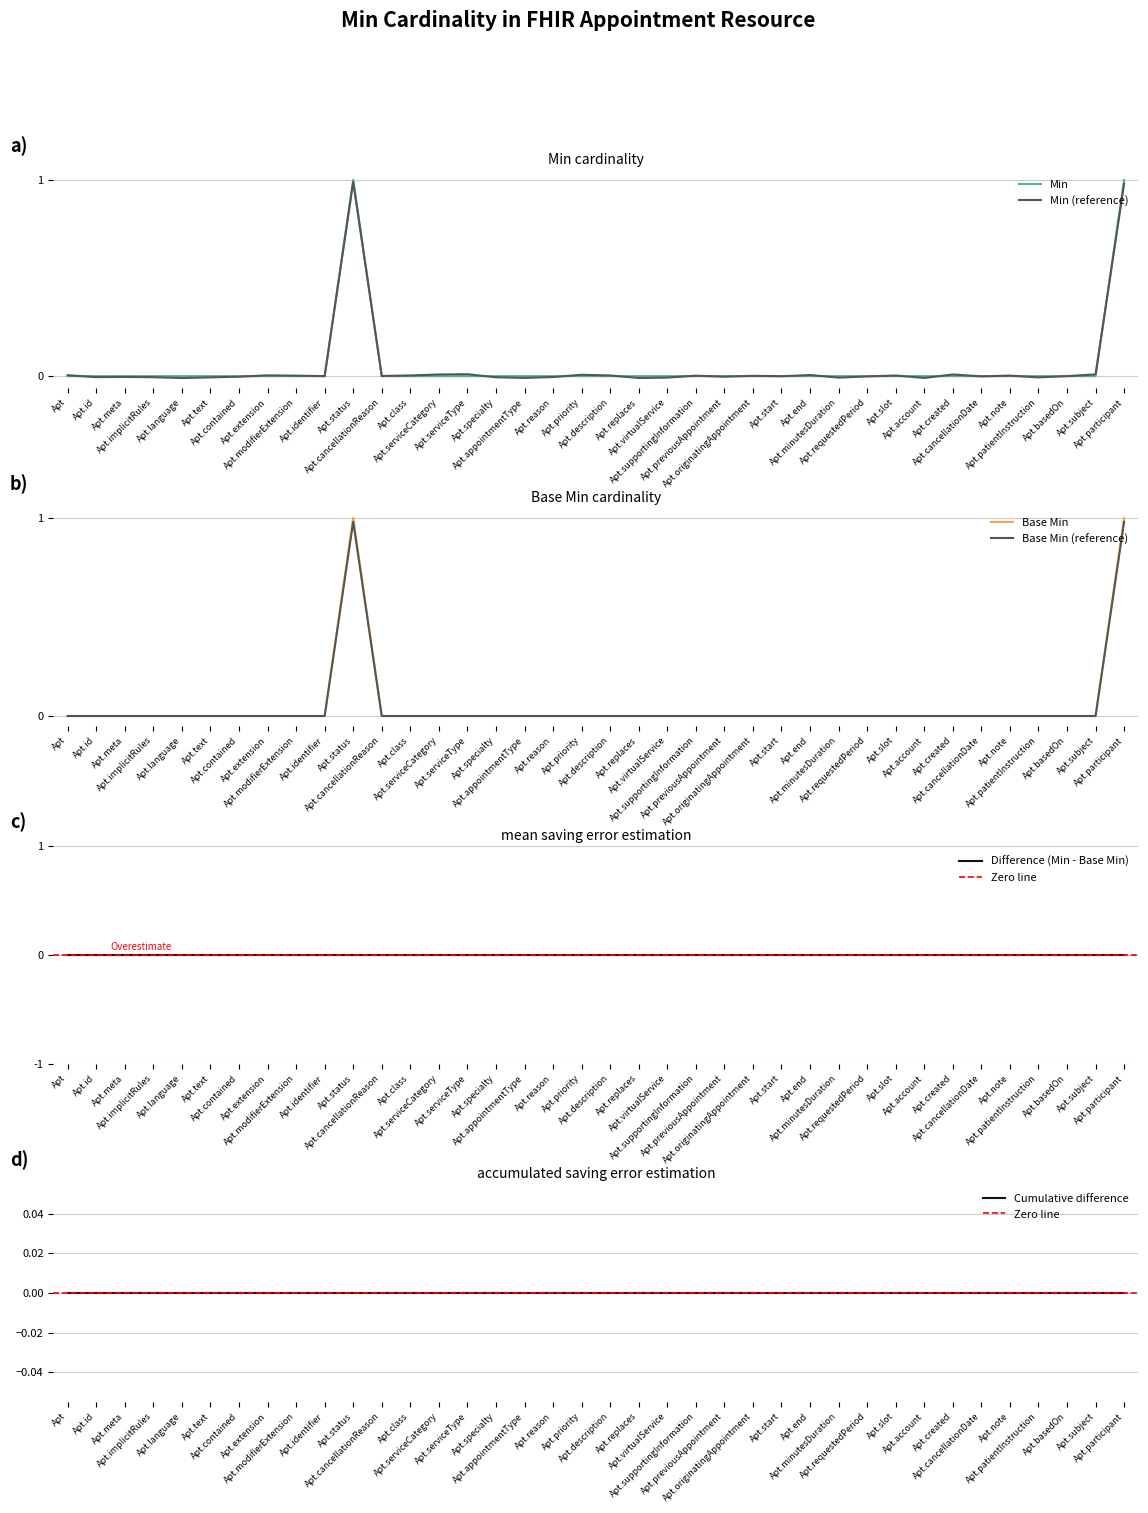

Between 22 and 27, which series saw the biggest shift?

Min